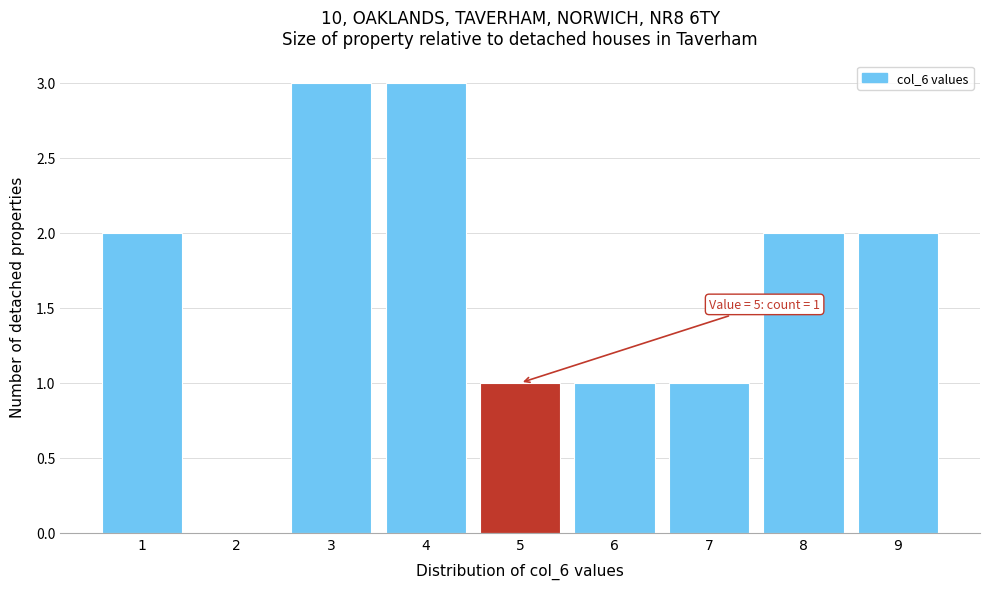

Reading left to right, extract all data points from this chart.

1=2	2=0	3=3	4=3	5=1	6=1	7=1	8=2	9=2